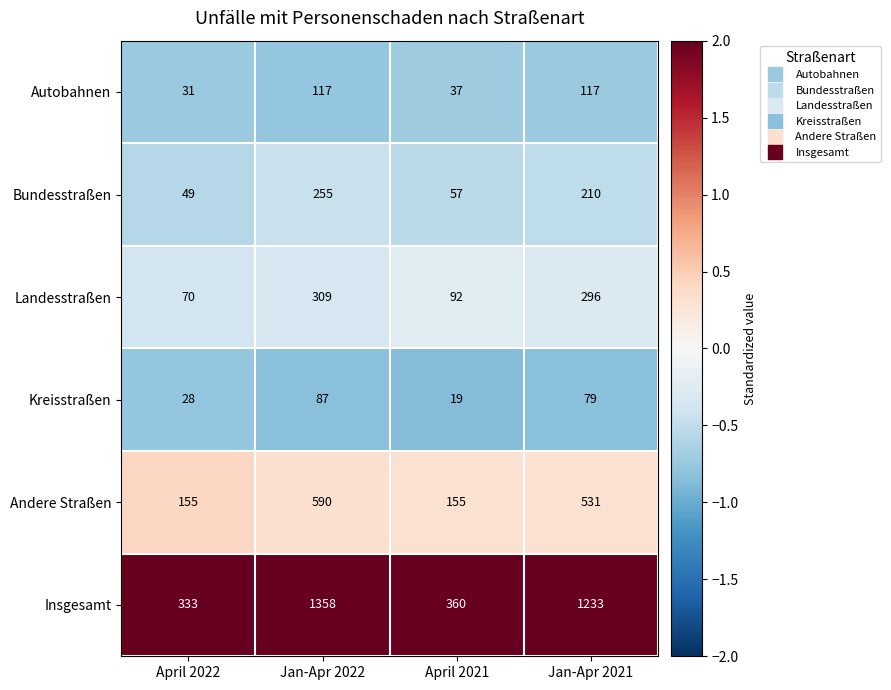

Between Jan-Apr 2022 and April 2021, which series saw the biggest shift?

Insgesamt